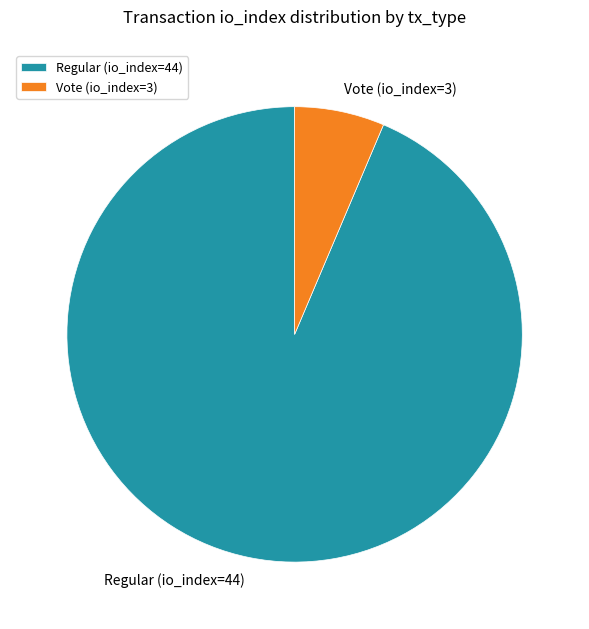

Which slice represents more than half of the pie?

Regular (io_index=44)